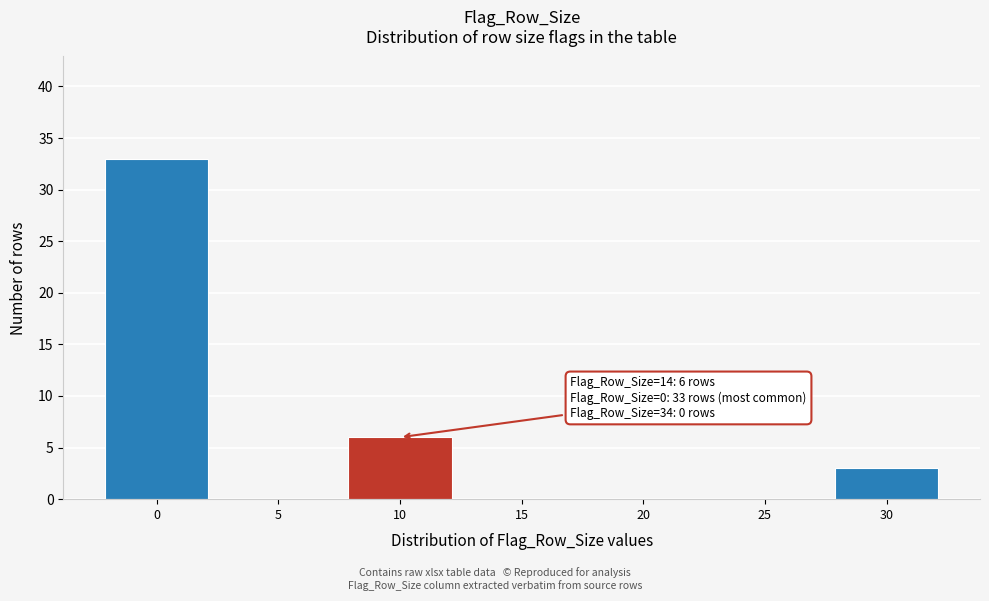

Reading right to left, what are all the values shown in this chart?

30=3	25=0	20=0	15=0	10=6	5=0	0=33